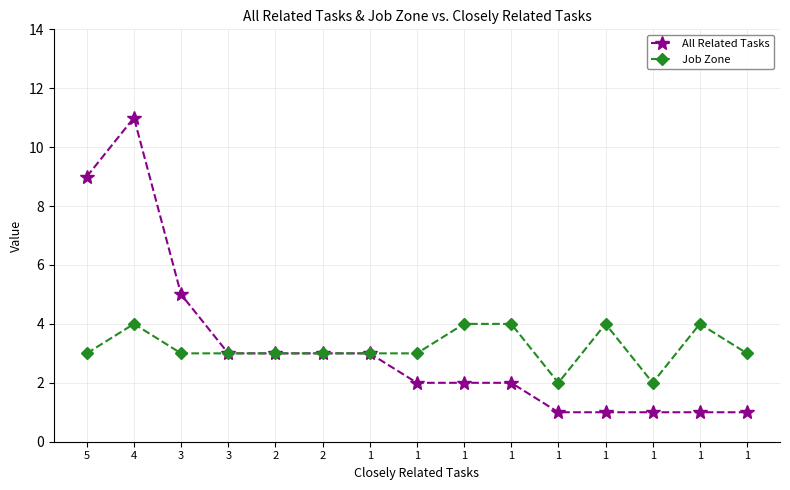

What are all the series names shown in the legend?

All Related Tasks, Job Zone